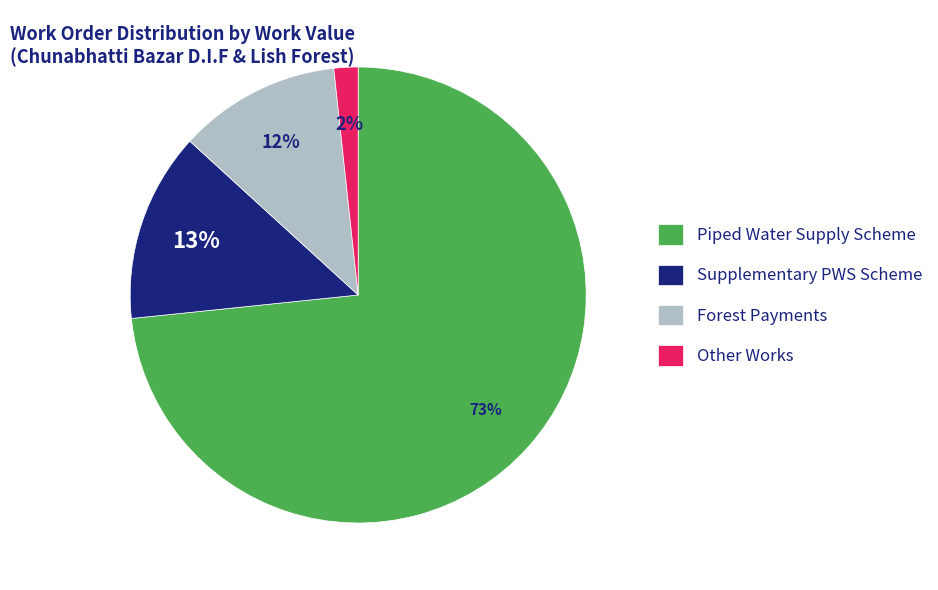

Is the sum of Forest Payments and Other Works greater than half?

No